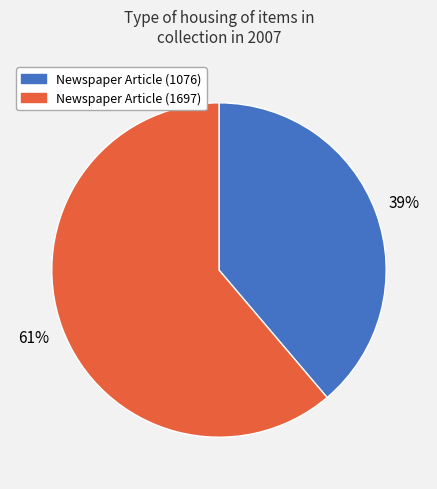

Is there any slice that represents more than half of the pie?

Yes